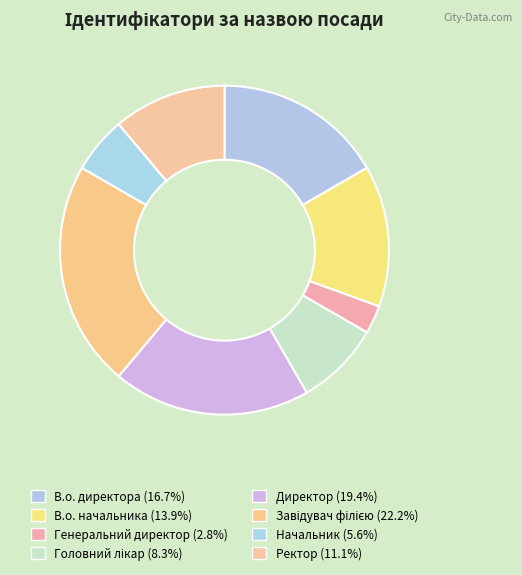

Is there a majority slice in this chart?

No